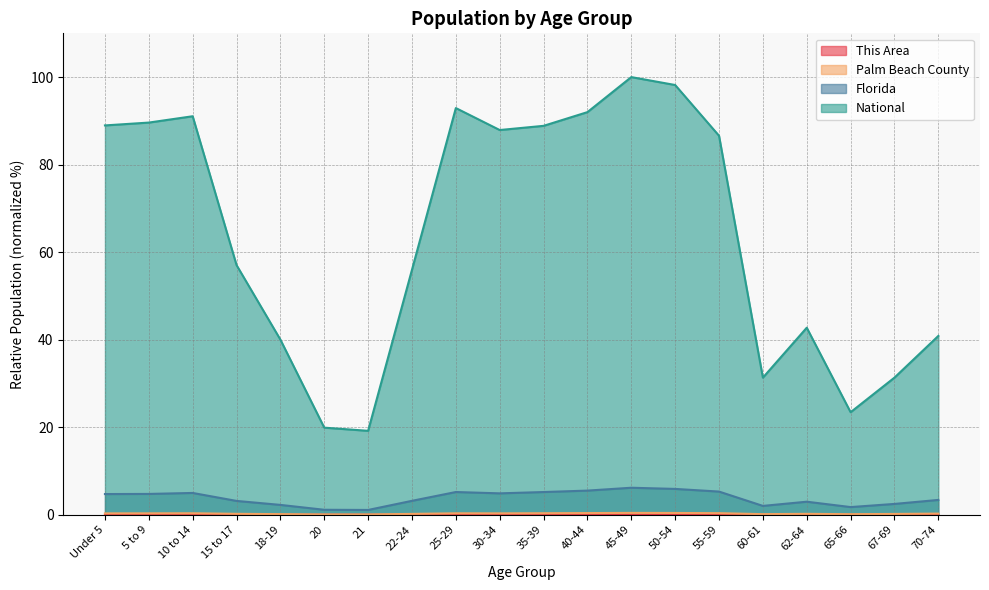

The value of Florida at 25-29 is 5.2. True or false?

True